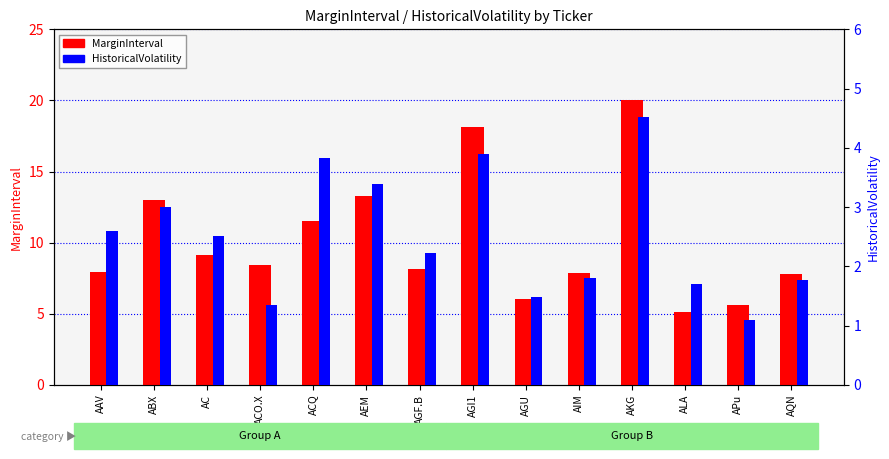

What is the average value of the MarginInterval series?

10.2